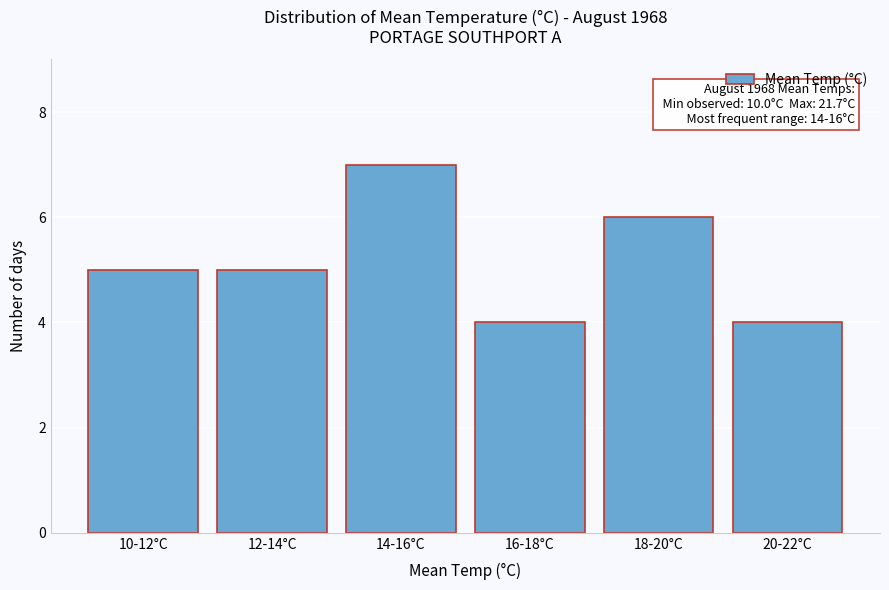

Reading left to right, what are all the values shown in this chart?

10-12°C=5	12-14°C=5	14-16°C=7	16-18°C=4	18-20°C=6	20-22°C=4